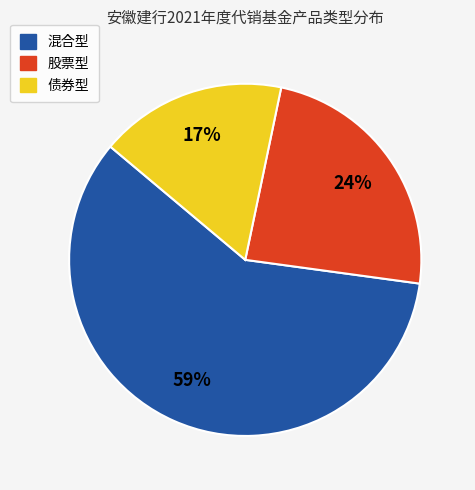

Does any single category account for the majority?

Yes